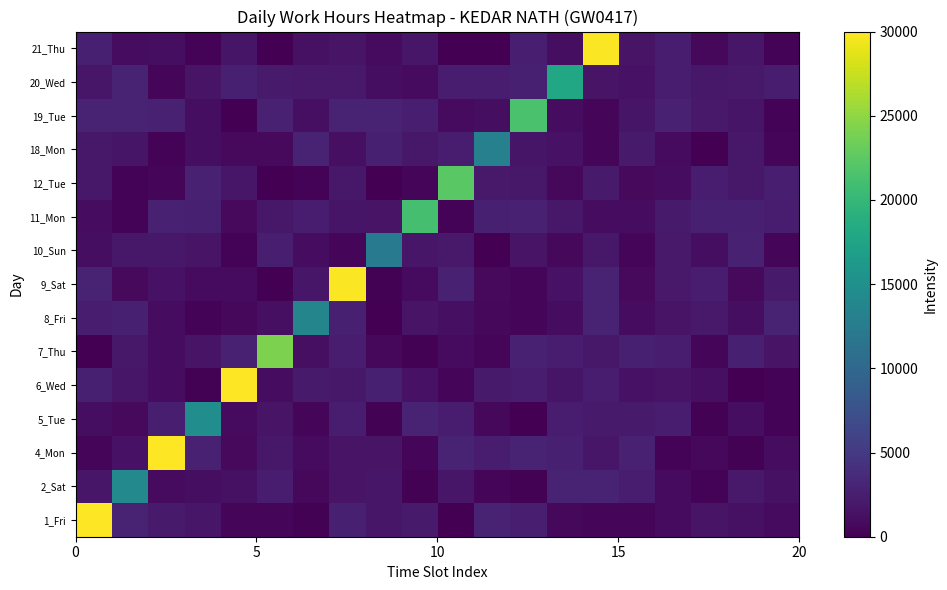

Reading right to left, what are all the values shown in this chart?

1_Fri: 873.7	1295.8	1574.3	912.7	550.2	545.5	637.0	2497.3	2909.7	61.8	2124.2	1803.3	2598.5	174.3	468.0	468.1	1796.0	2196.0	2852.1	30817.4
2_Sat: 1320.5	2052.7	293.0	913.8	2425.2	2896.9	2846.7	195.2	511.6	1822.6	139.4	1777.2	1542.7	599.0	2355.5	1368.2	1099.1	876.4	14173.5	1835.6
4_Mon: 976.0	135.7	587.9	265.5	2765.6	1793.7	2684.5	2818.5	2325.4	2908.8	554.6	1640.1	1560.2	935.1	1987.6	776.3	2728.0	30103.2	1485.5	366.1
5_Tue: 347.6	1075.4	222.1	2313.8	2187.0	2120.6	2446.4	16.6	596.1	2316.7	2960.7	223.7	2406.6	422.8	1628.1	842.8	14758.7	2486.2	814.0	1166.0
6_Wed: 323.7	76.3	1282.6	1568.2	1481.4	2312.9	1683.8	2282.4	2139.7	358.8	1416.6	2661.6	1912.7	2188.8	975.5	30733.2	190.7	992.7	1869.9	2589.3
7_Thu: 1618.0	2677.7	559.7	2411.0	2614.4	1900.2	2424.4	2789.1	483.7	869.3	230.9	686.4	2266.7	1231.1	24036.8	2722.7	1525.7	943.1	1909.2	94.3
8_Fri: 2915.3	1090.9	2109.1	1556.4	969.6	2828.7	1012.8	359.6	666.3	1252.2	1532.2	20.9	2582.2	13705.7	1281.3	683.8	330.2	954.0	2688.3	2422.3
9_Sat: 2184.6	712.9	2284.9	2016.4	726.2	2957.0	1468.4	434.7	718.7	2724.8	835.9	154.4	29777.0	1828.7	110.7	854.5	902.6	1491.7	755.3	2887.3
10_Sun: 412.6	2810.2	1160.2	2072.8	523.1	1935.5	679.5	1536.3	49.8	2032.7	1772.7	12226.2	559.6	962.3	2505.9	270.9	1607.3	1900.6	1896.9	1103.3
11_Mon: 2339.6	2661.3	2691.3	2177.9	1047.6	1017.1	1899.3	2701.3	2691.6	279.3	21204.9	1589.0	1665.6	2451.7	1980.0	773.8	2632.0	2774.1	340.4	1023.2
12_Tue: 2547.7	1948.9	2239.5	976.2	711.7	2136.5	672.8	1955.9	2075.7	22298.7	482.4	15.2	1990.5	304.4	27.6	1819.3	2695.7	484.9	252.4	1926.1
18_Mon: 531.3	1936.4	72.9	842.3	2167.4	585.7	1477.6	1730.7	13039.2	2384.4	1893.4	2676.1	1179.3	2919.0	732.0	795.6	1103.1	281.0	1704.9	1972.8
19_Tue: 291.5	1710.2	2088.1	2808.5	1670.4	508.5	950.8	21355.0	1155.3	883.3	2559.0	2890.9	2900.0	1284.6	2785.0	46.4	1110.5	2744.6	2861.8	2821.4
20_Wed: 2387.4	2105.9	1949.9	2394.9	1504.5	1534.0	17826.3	2601.2	2430.3	2428.1	880.8	1078.5	2107.5	2091.0	2222.3	2632.1	1555.0	420.3	2970.2	1845.0
21_Thu: 256.0	1868.7	647.5	2310.0	1566.7	29795.3	1080.6	2467.8	112.0	91.5	1772.5	859.6	1627.9	1396.8	107.8	1734.8	281.9	1126.7	1014.0	2670.0